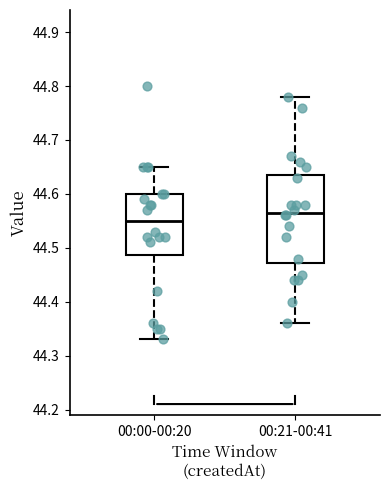

Comparing the boxes themselves (not the whiskers), which one is the tallest?

00:21-00:41